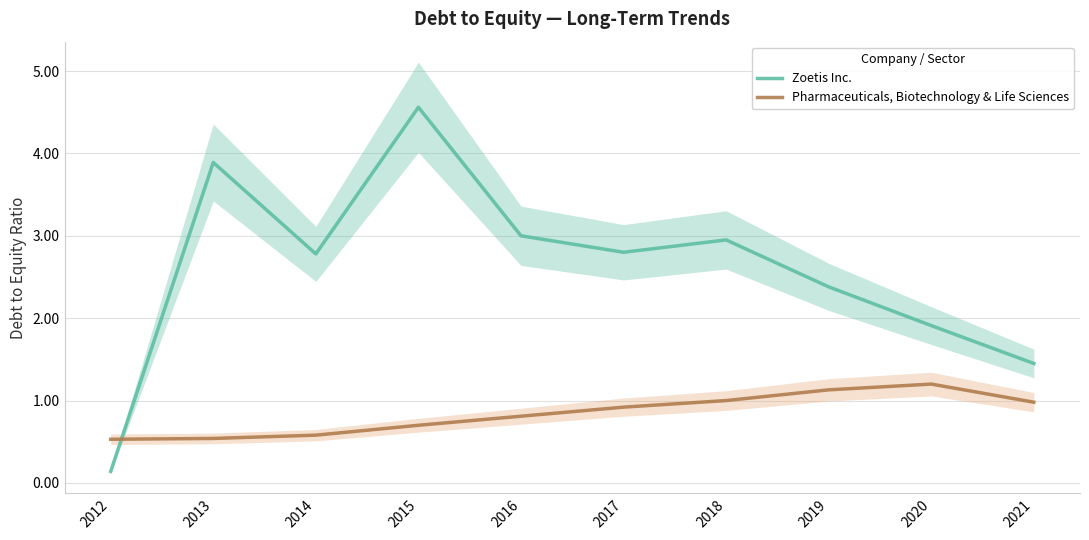

Which series has the widest spread of values?

Zoetis Inc.